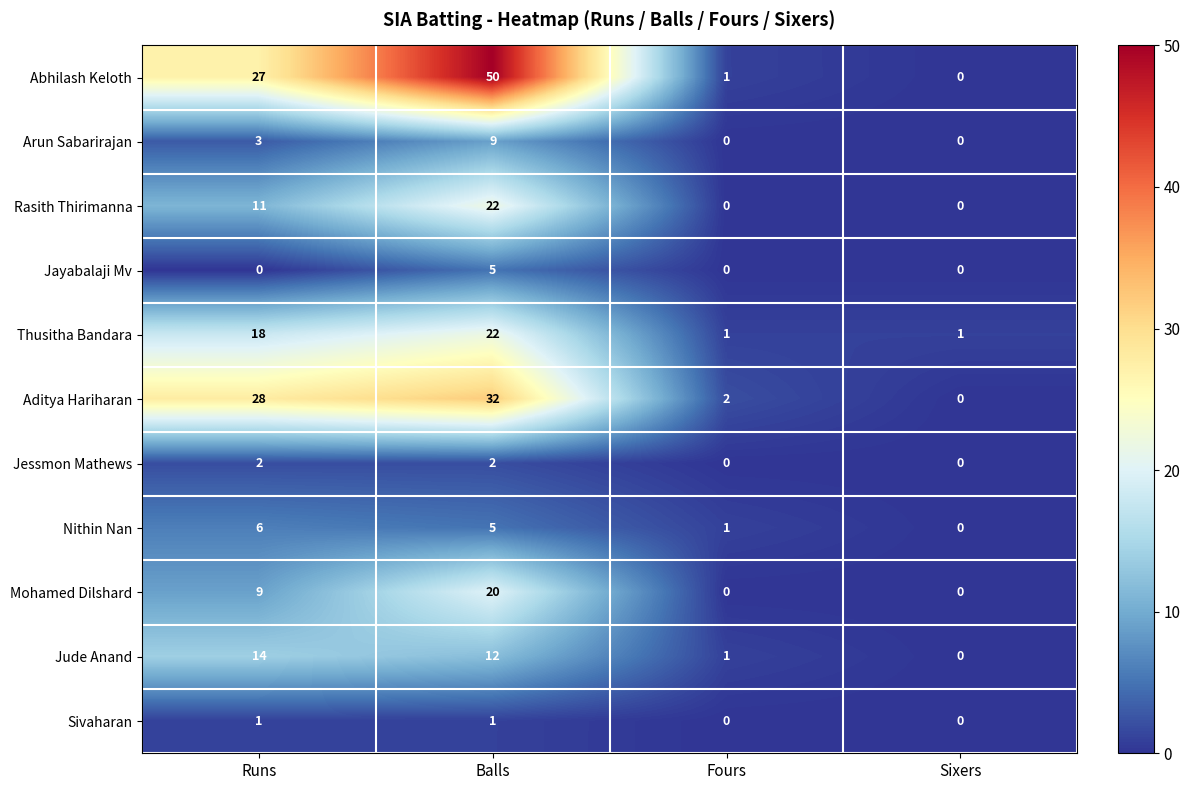

How many positive values does the Aditya Hariharan series have?

3